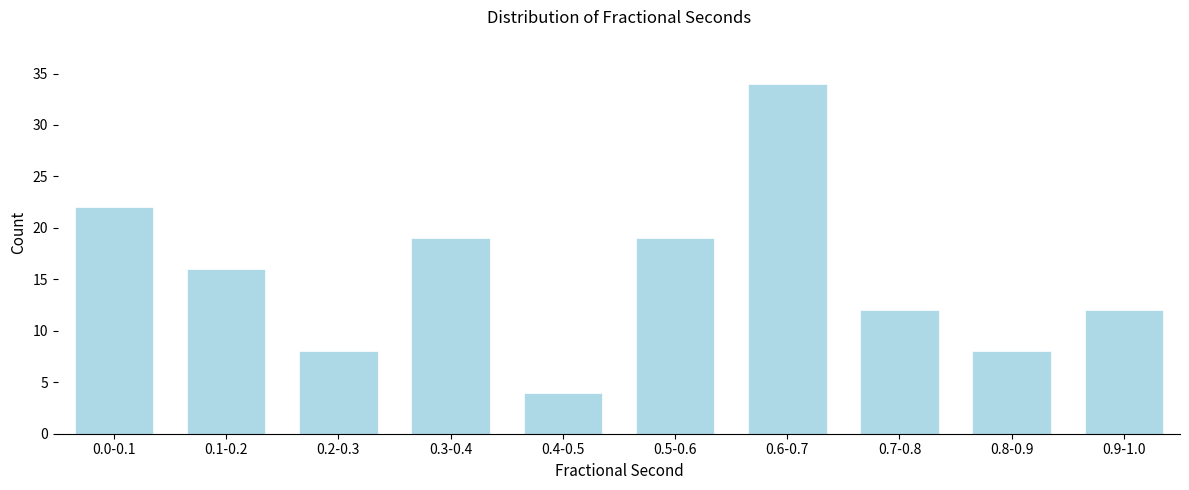

Reading left to right, extract all data points from this chart.

0.0-0.1=22	0.1-0.2=16	0.2-0.3=8	0.3-0.4=19	0.4-0.5=4	0.5-0.6=19	0.6-0.7=34	0.7-0.8=12	0.8-0.9=8	0.9-1.0=12